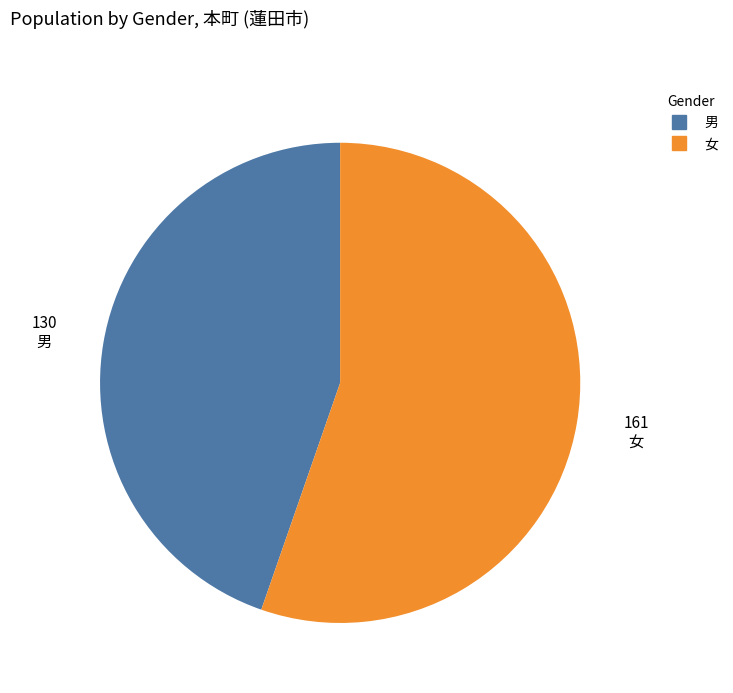

How many slices are in this pie chart?

2